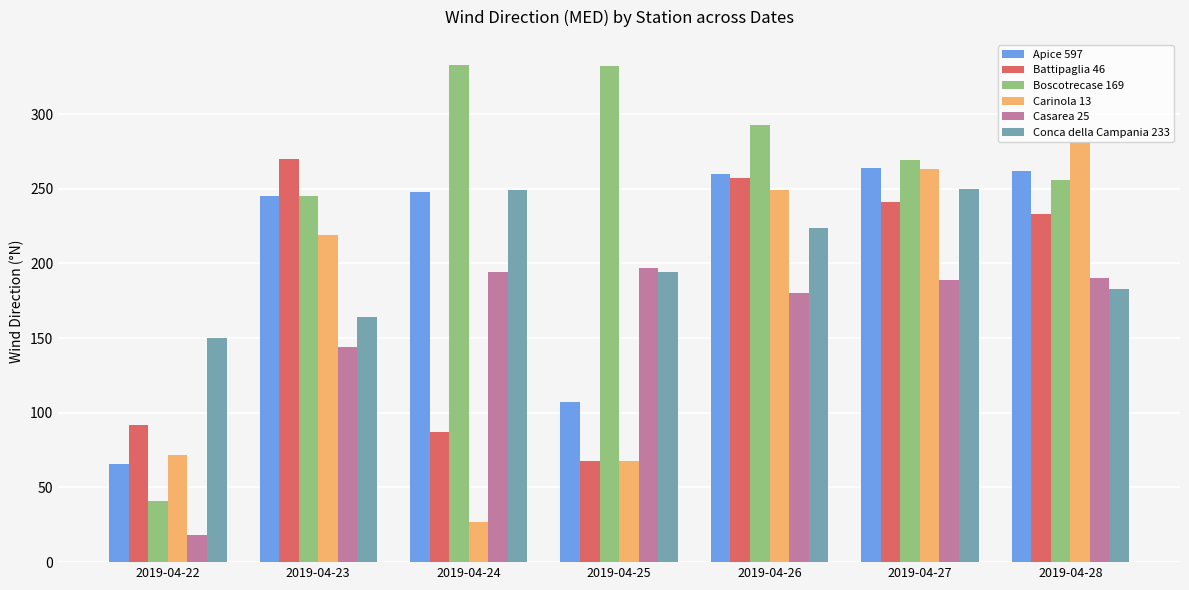

The value of Carinola 13 at 2019-04-27 is 263. True or false?

True